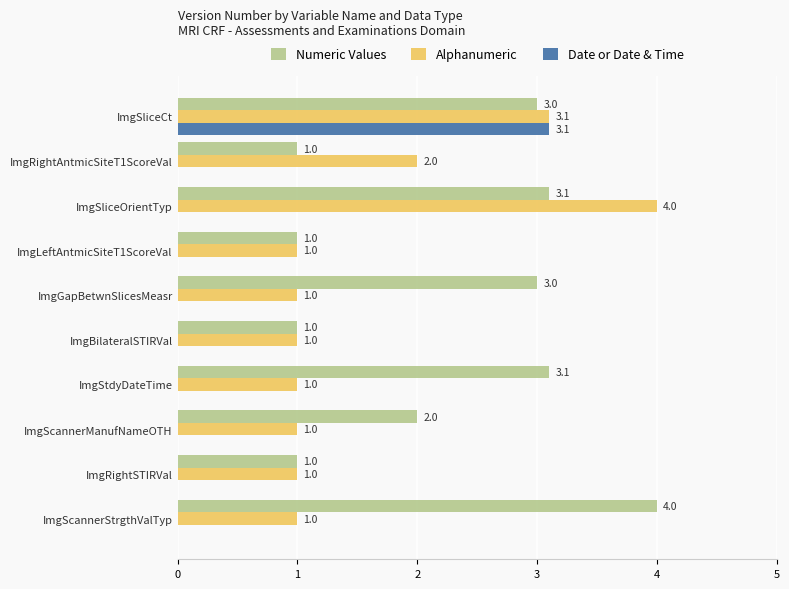

What is the average value of the Numeric Values series?

2.2